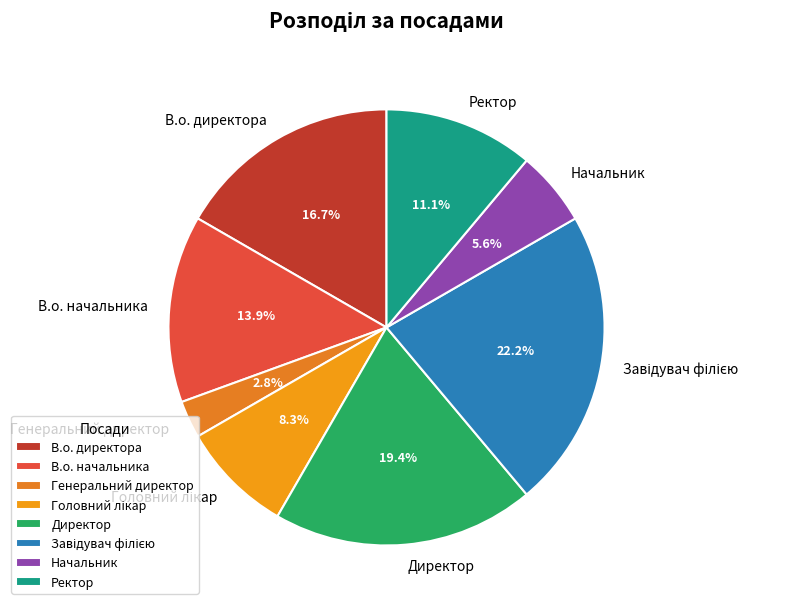

True or false: Генеральний директор accounts for 8% of the total.

False